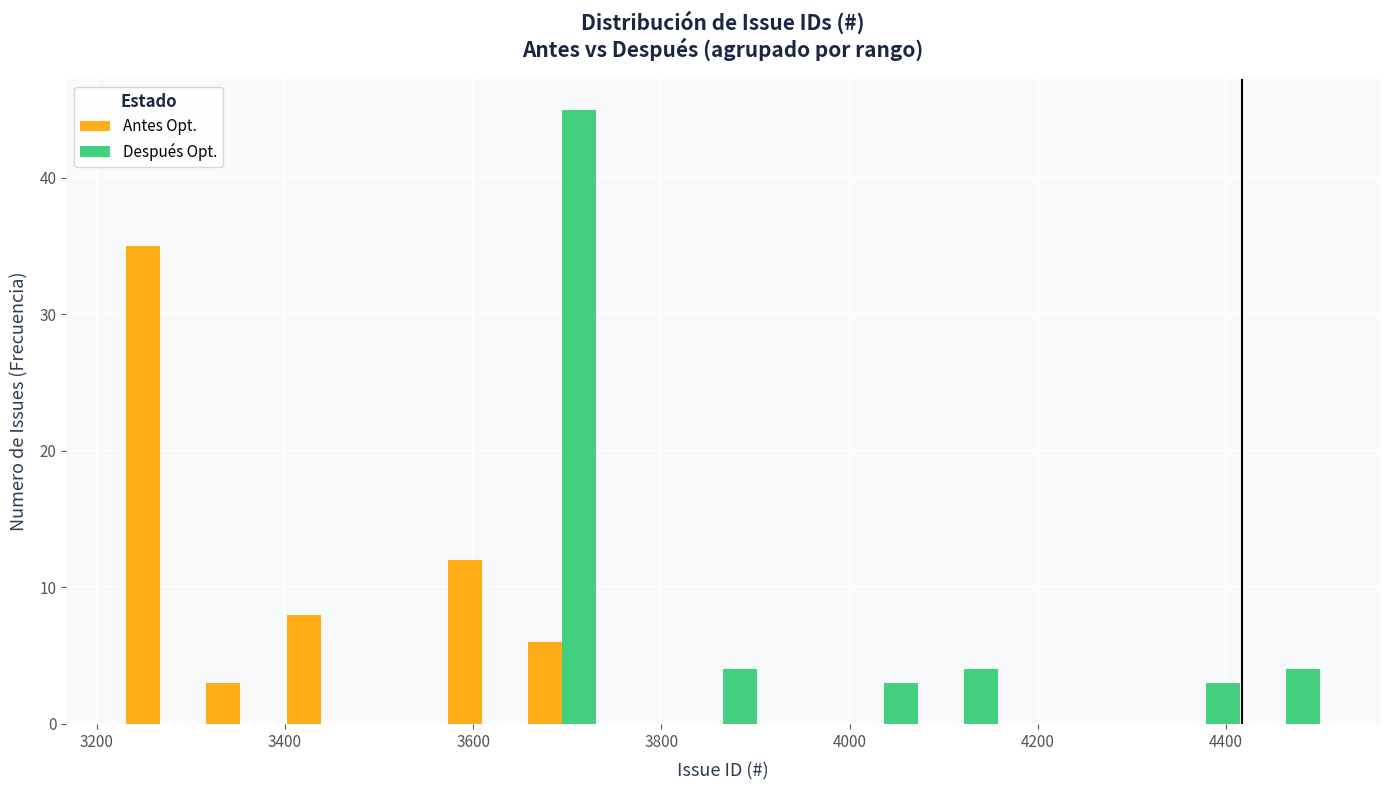

Reading left to right, list every range on the x-axis with the height of the bar of each series over it. Neither the bar edges nor the heights are printed on the chart, so give them approximately, as read against the axes.

3220 to 3300: Antes Opt.=35	Después Opt.=0
3300 to 3400: Antes Opt.=3	Después Opt.=0
3400 to 3480: Antes Opt.=8	Después Opt.=0
3480 to 3560: Antes Opt.=0	Después Opt.=0
3560 to 3660: Antes Opt.=12	Después Opt.=0
3660 to 3740: Antes Opt.=6	Después Opt.=45
3740 to 3820: Antes Opt.=0	Después Opt.=0
3820 to 3900: Antes Opt.=0	Después Opt.=4
3900 to 4000: Antes Opt.=0	Después Opt.=0
4000 to 4080: Antes Opt.=0	Después Opt.=3
4080 to 4160: Antes Opt.=0	Después Opt.=4
4160 to 4260: Antes Opt.=0	Después Opt.=0
4260 to 4340: Antes Opt.=0	Después Opt.=0
4340 to 4420: Antes Opt.=0	Después Opt.=3
4420 to 4500: Antes Opt.=0	Después Opt.=4